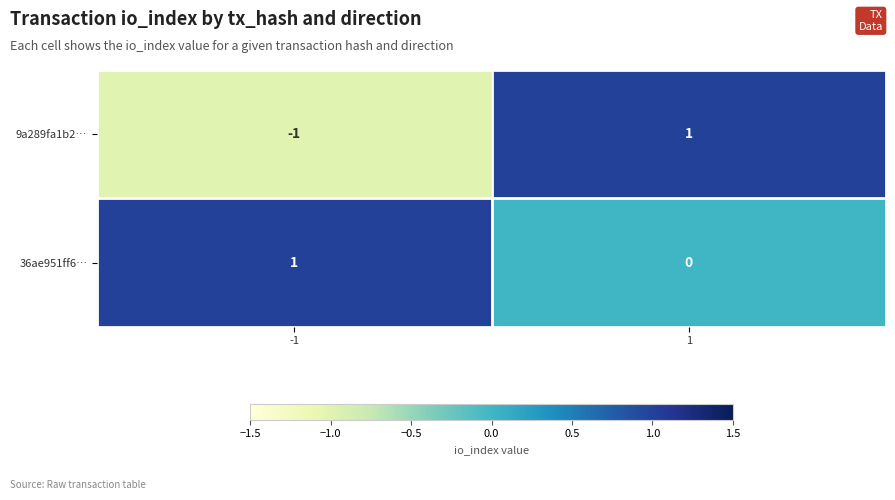

List the labels in order of 9a289fa1b2… value, smallest first.

-1, 1